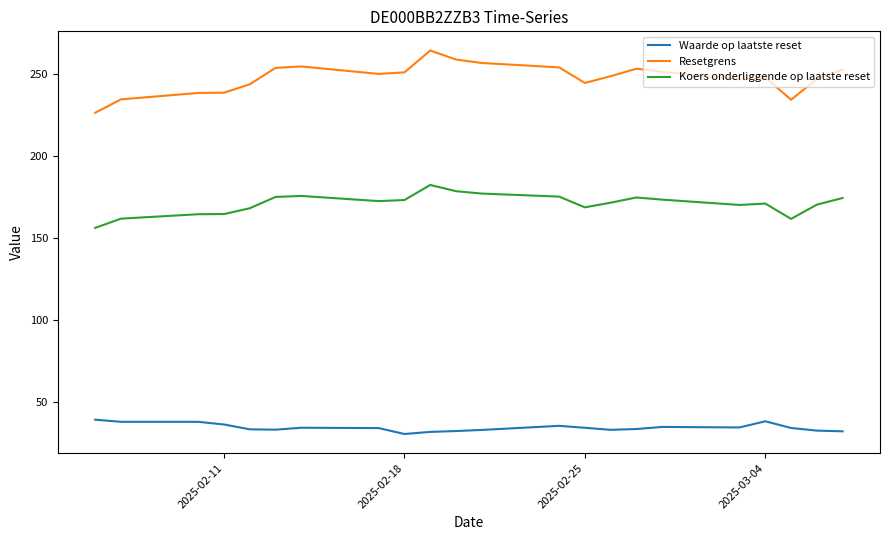

At how many categories does at least one series exceed 90?

22